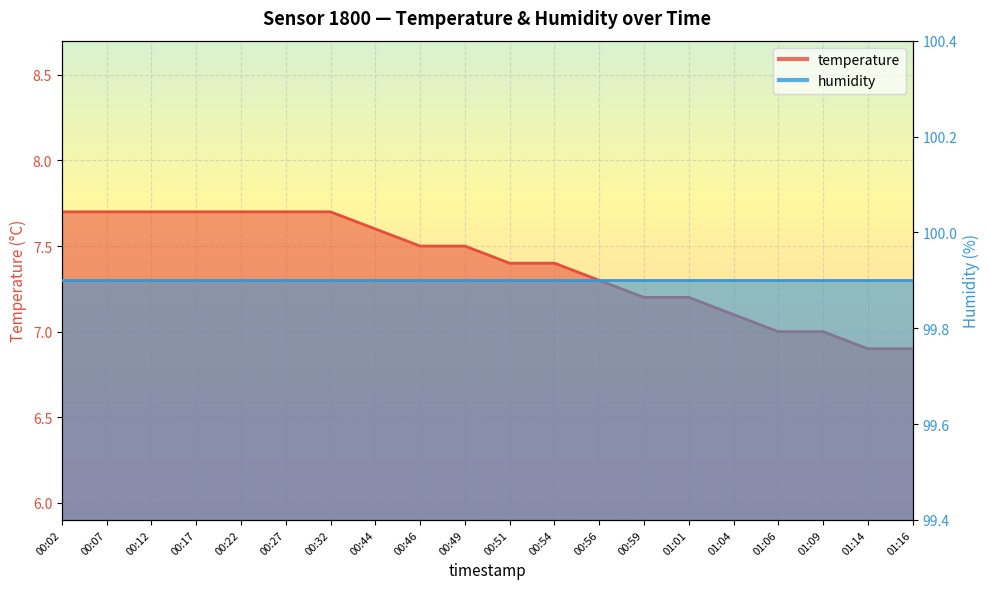

At which label does the data first exceed 7?

00:02